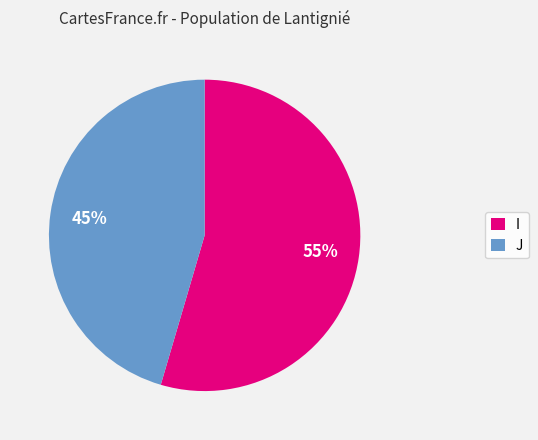

Which has a higher value, J or I?

I